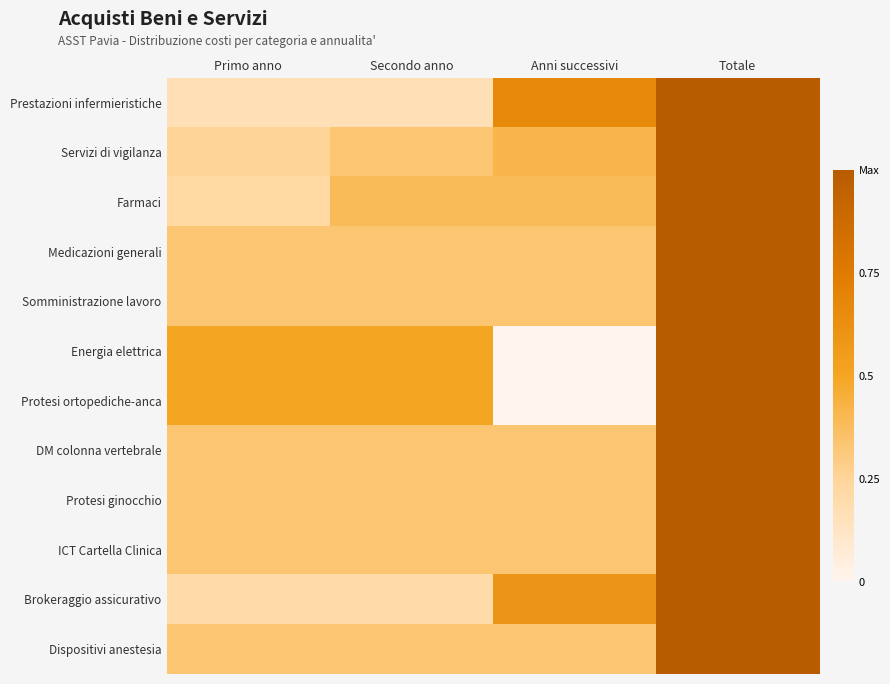

What is the maximum value shown in the chart?

1.0